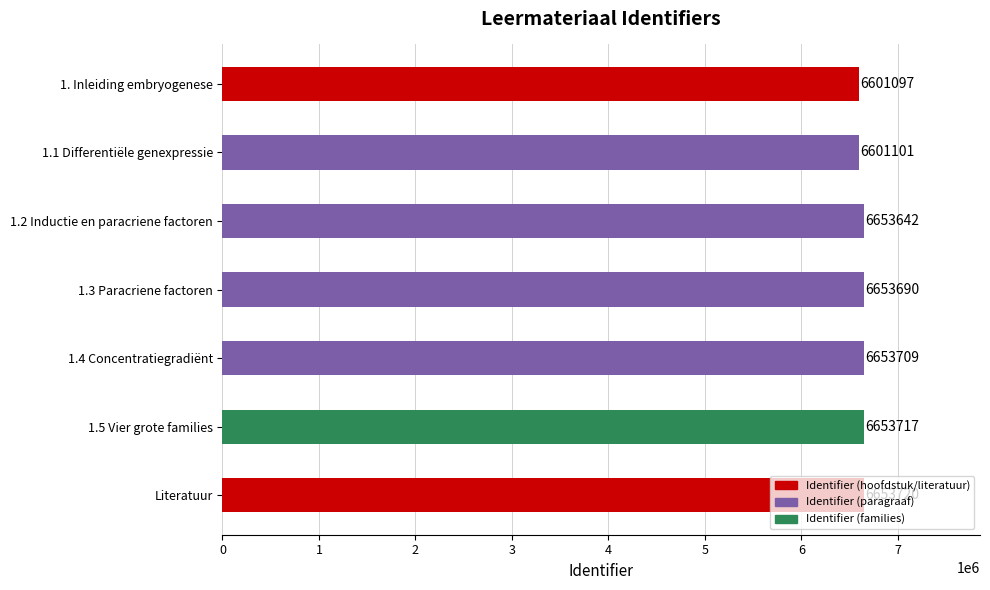

Between 1.4 Concentratiegradiënt and 1.3 Paracriene factoren, which is larger?

1.4 Concentratiegradiënt